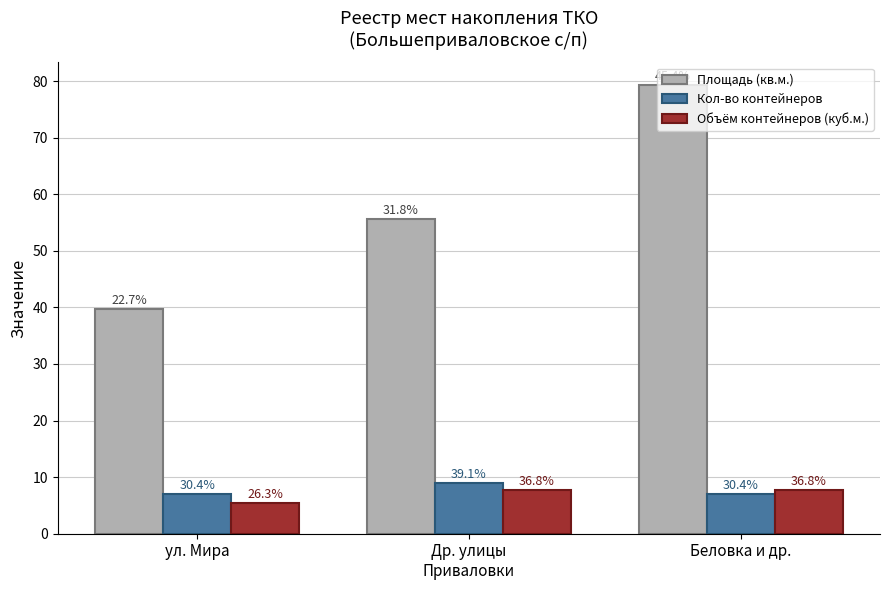

What is the average value of the Объём контейнеров (куб.м.) series?

7.0